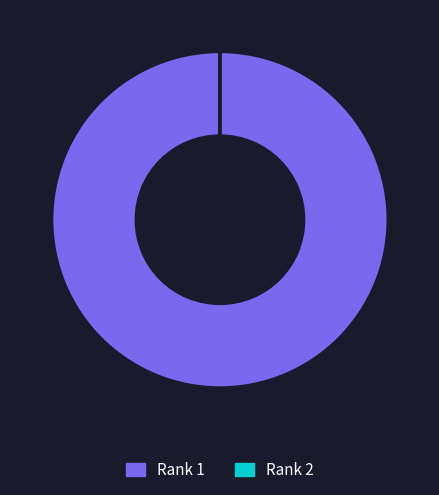

Which category has the biggest portion of the pie?

Rank 1